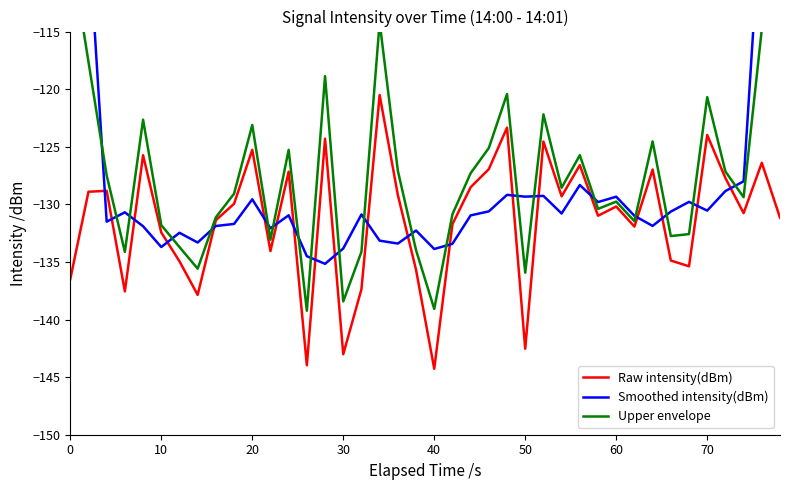

What is the maximum value for Raw intensity(dBm)?

-120.5